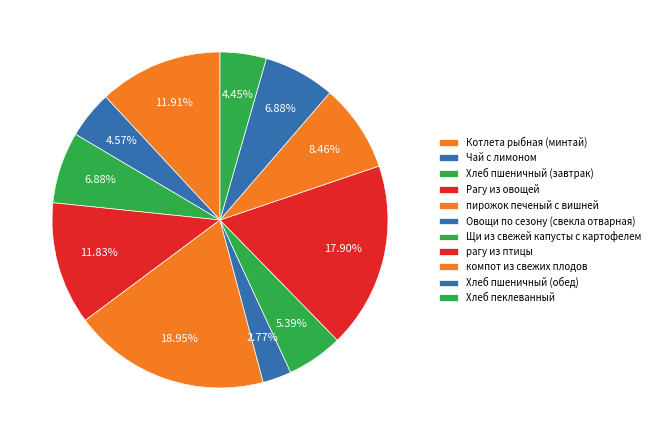

Which slice is the largest?

пирожок печеный с вишней